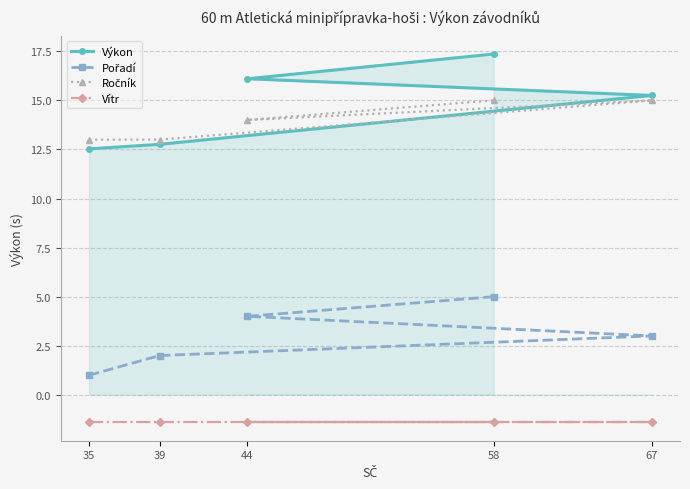

How many interior local peaks does the Ročník series have?

1